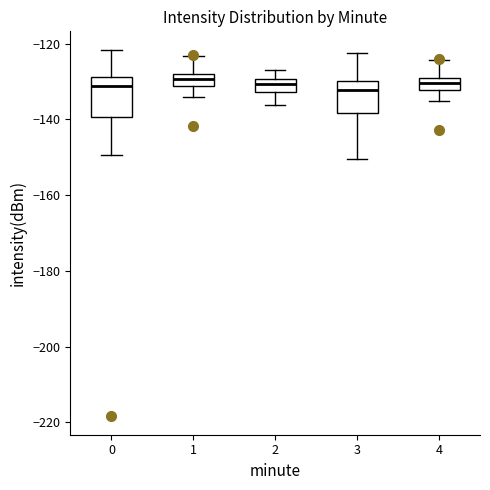

Reading left to right, transcribe this box plot: for each box, give where its median line is, the range the box spans, and where its two whiskers end, as read against the y-axis. The values are not printed on the chart, so give them approximately, as read against the axis.

0: median -132, box -140 to -128, whiskers -150 to -122
1: median -130, box -132 to -128, whiskers -134 to -124
2: median -130 (inside the box), box -132 to -130, whiskers -136 to -126
3: median -132, box -138 to -130, whiskers -150 to -122
4: median -130, box -132 to -128, whiskers -136 to -124